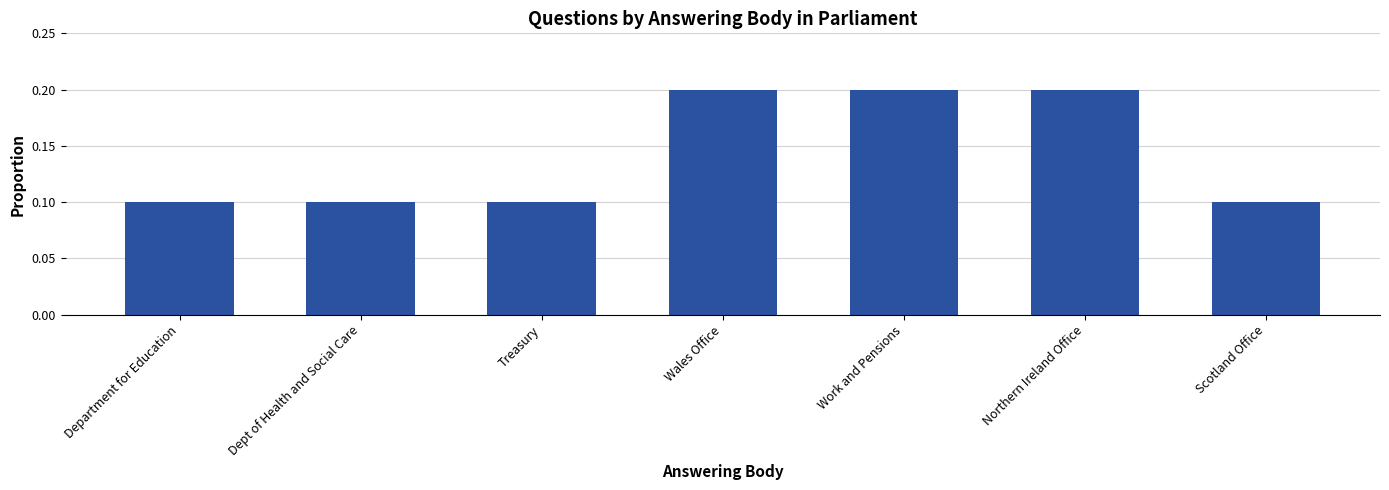

Reading left to right, what are all the values shown in this chart?

Department for Education=0.1	Dept of Health and Social Care=0.1	Treasury=0.1	Wales Office=0.2	Work and Pensions=0.2	Northern Ireland Office=0.2	Scotland Office=0.1